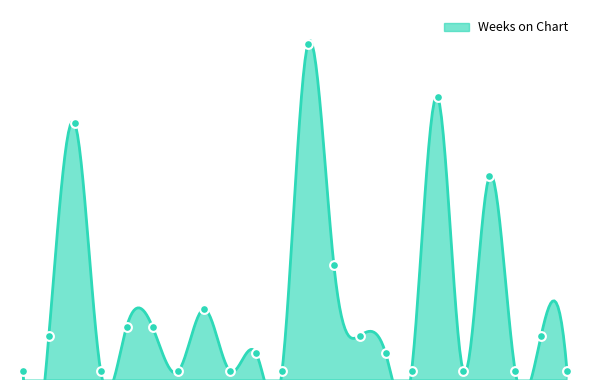

What is the change in value from 15 to 19?

+20